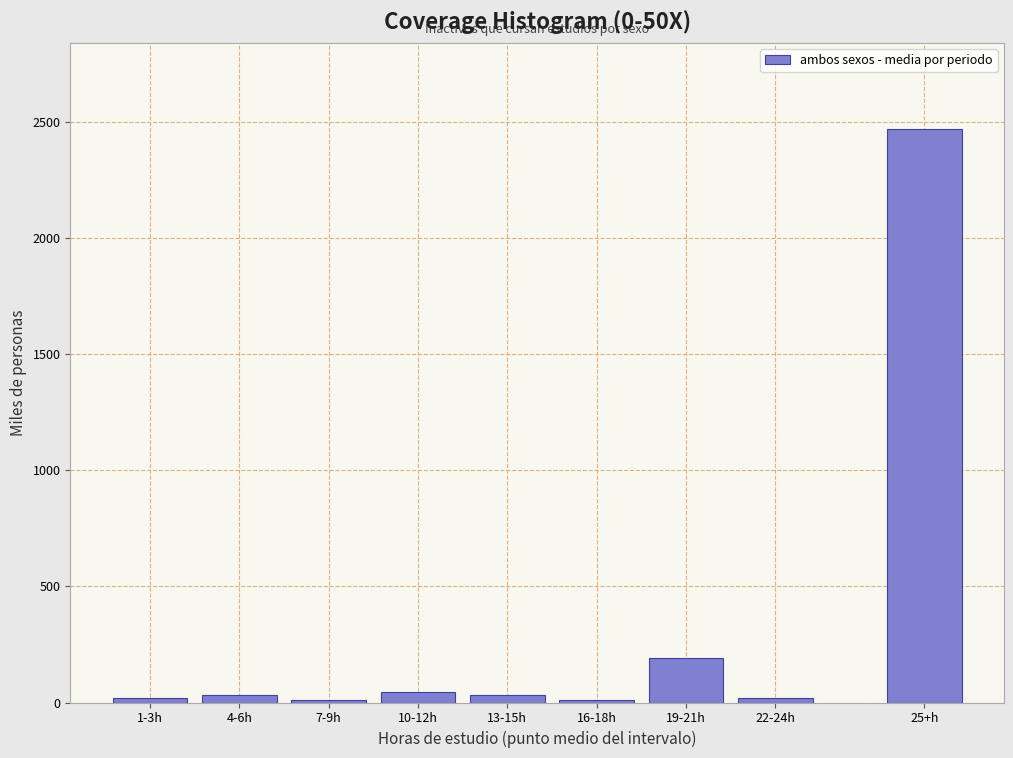

Is it true that the value at 25+h is 3571.7?

False